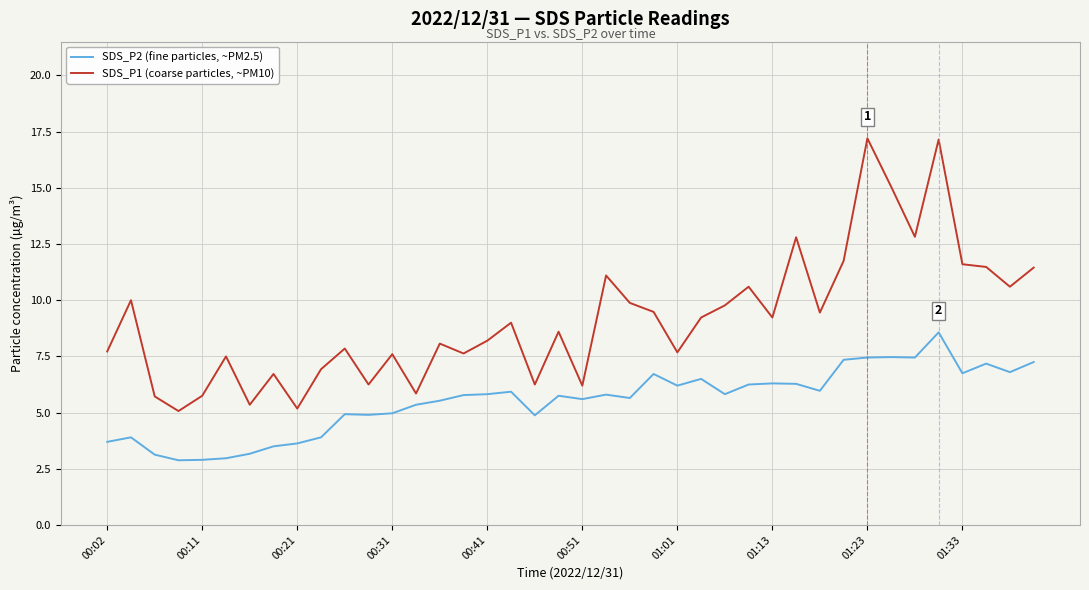

Which series has the largest total across all categories?

SDS_P1 (coarse particles, ~PM10)